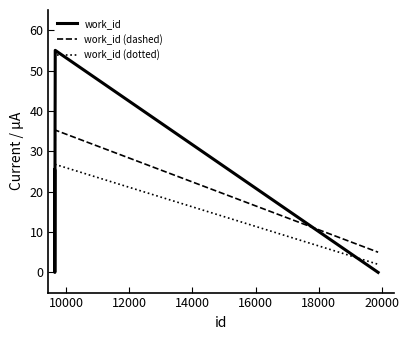

What are all the series names shown in the legend?

work_id, work_id (dashed), work_id (dotted)